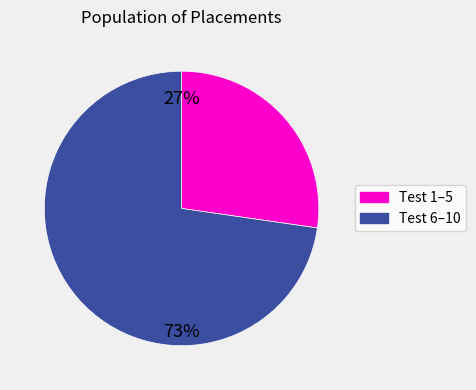

Is there a majority slice in this chart?

Yes